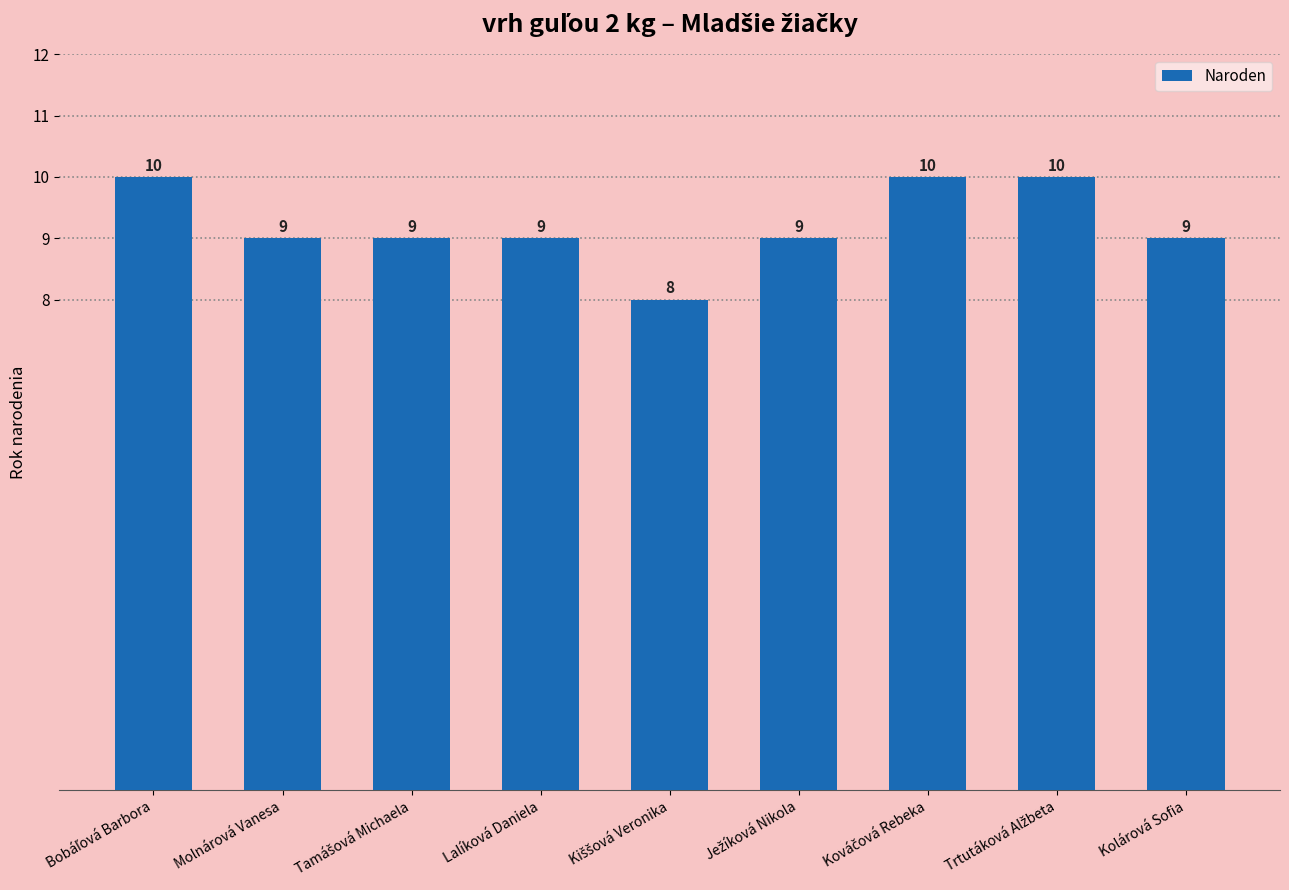

Reading left to right, transcribe all the data shown in this chart.

10	9	9	9	8	9	10	10	9